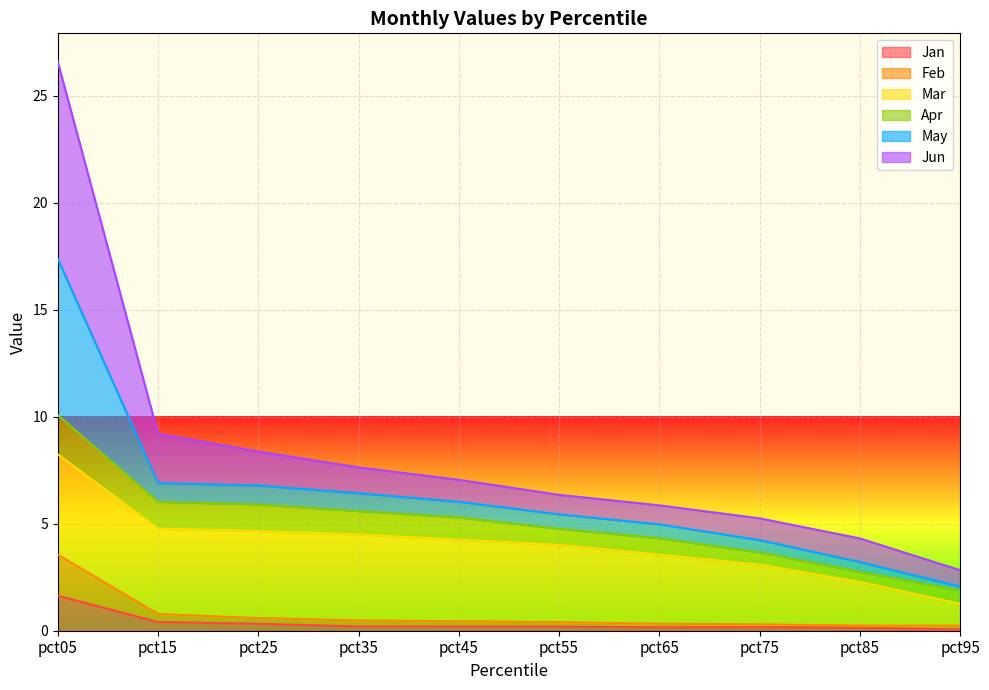

What is the maximum value for Jan?

1.6